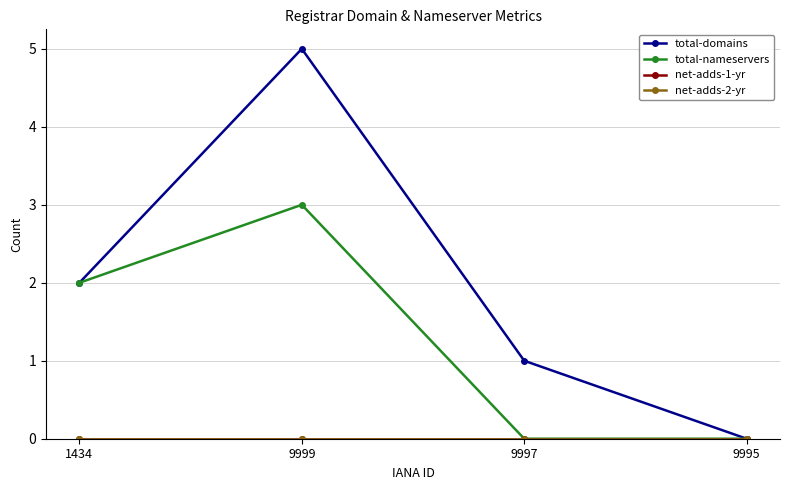

Does the chart have visible grid lines?

Yes